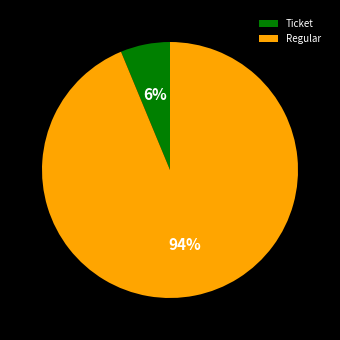

To the nearest percent, what is the combined percentage of Regular and Ticket?

100%